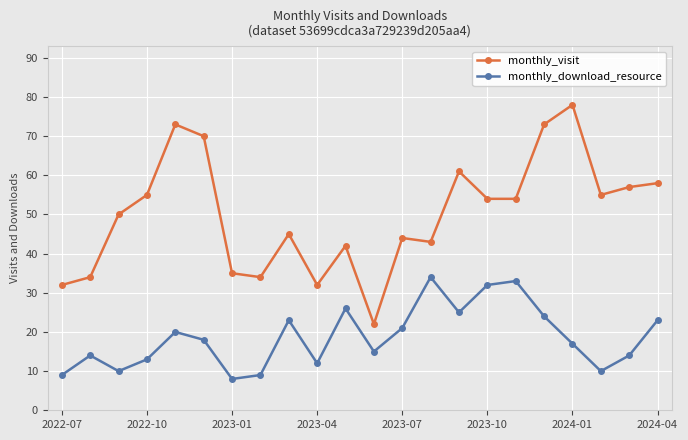

True or false: monthly_download_resource and monthly_visit intersect in this chart.

False